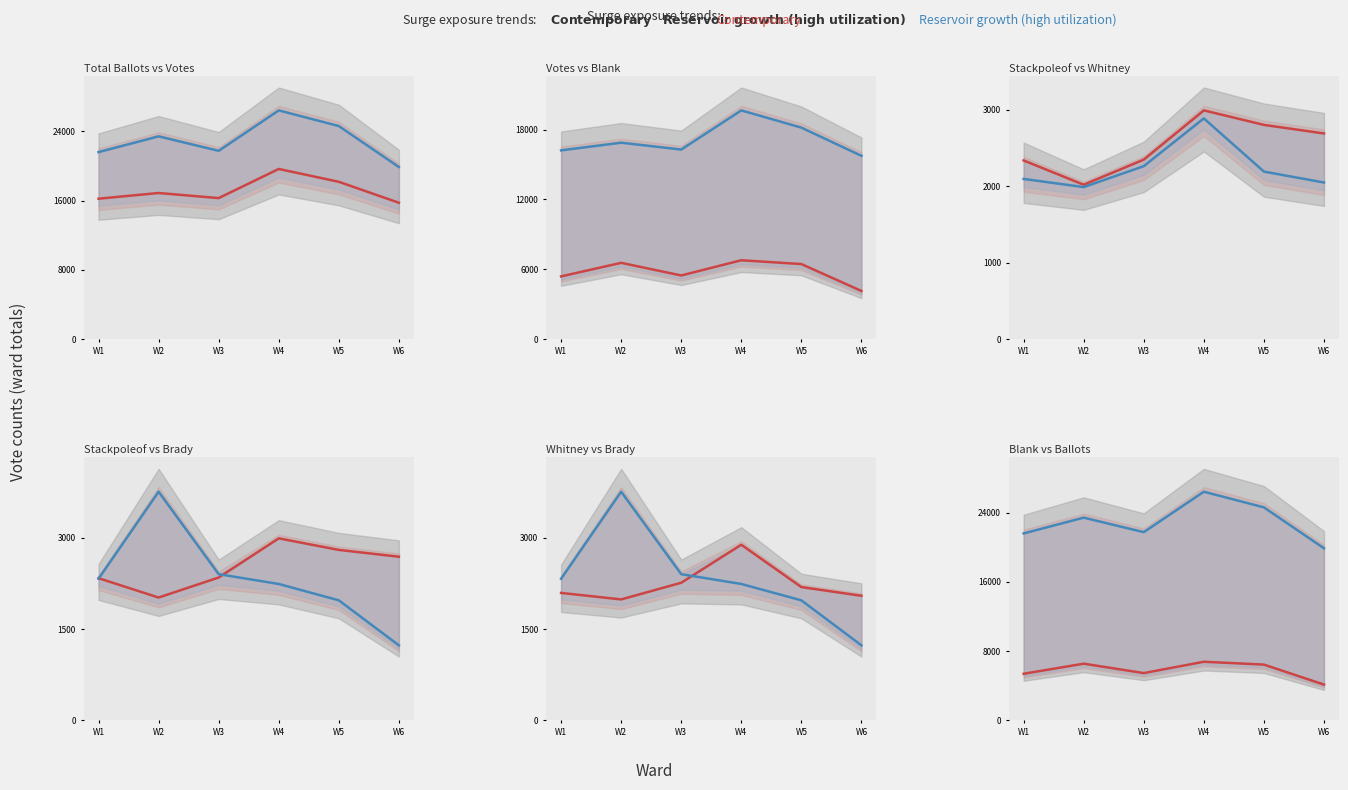

How many lines are shown in the chart?

2